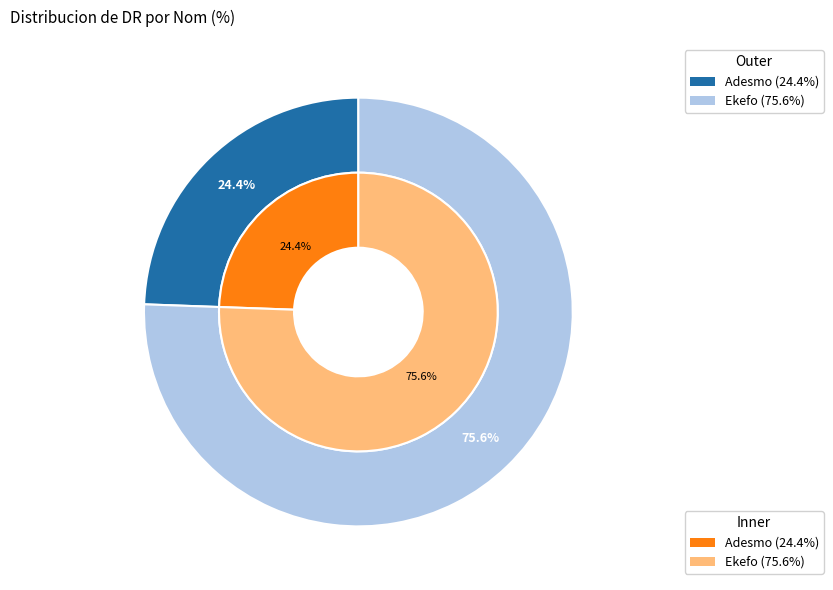

To the nearest percent, what is the difference between the largest and smallest slice percentages?

51%